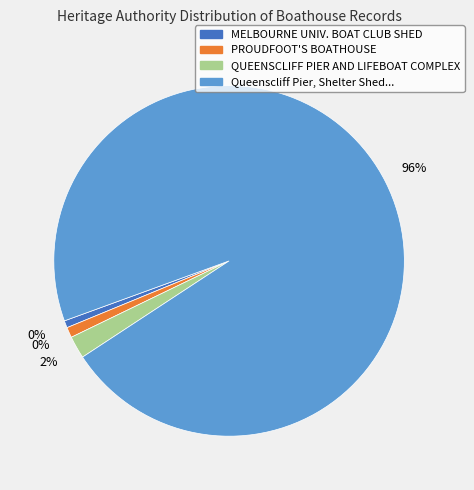

Count the number of slices in the pie.

4